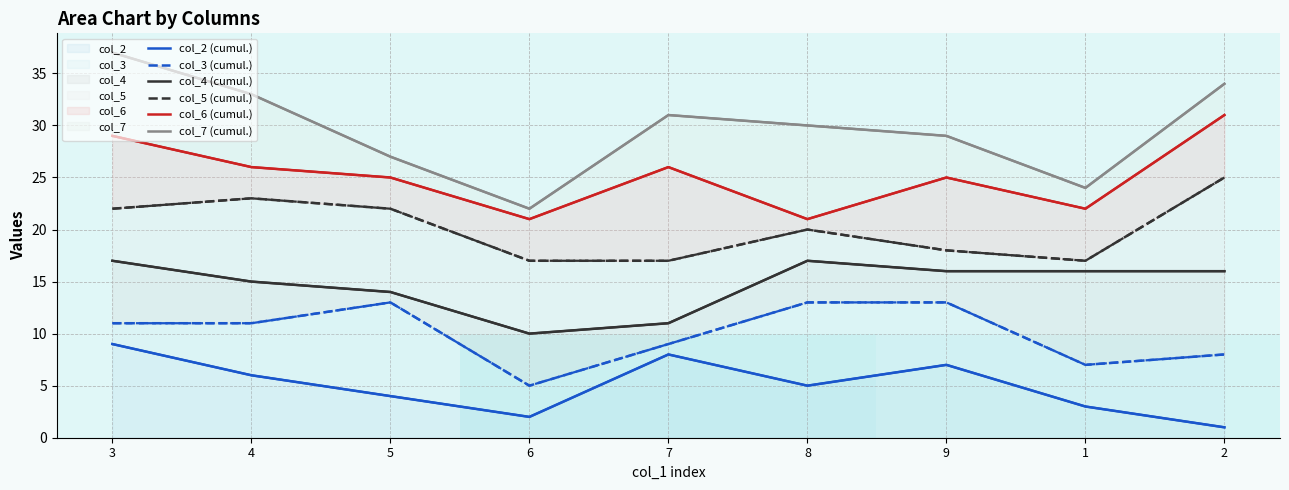

True or false: col_3 (cumul.) and col_4 (cumul.) intersect in this chart.

False